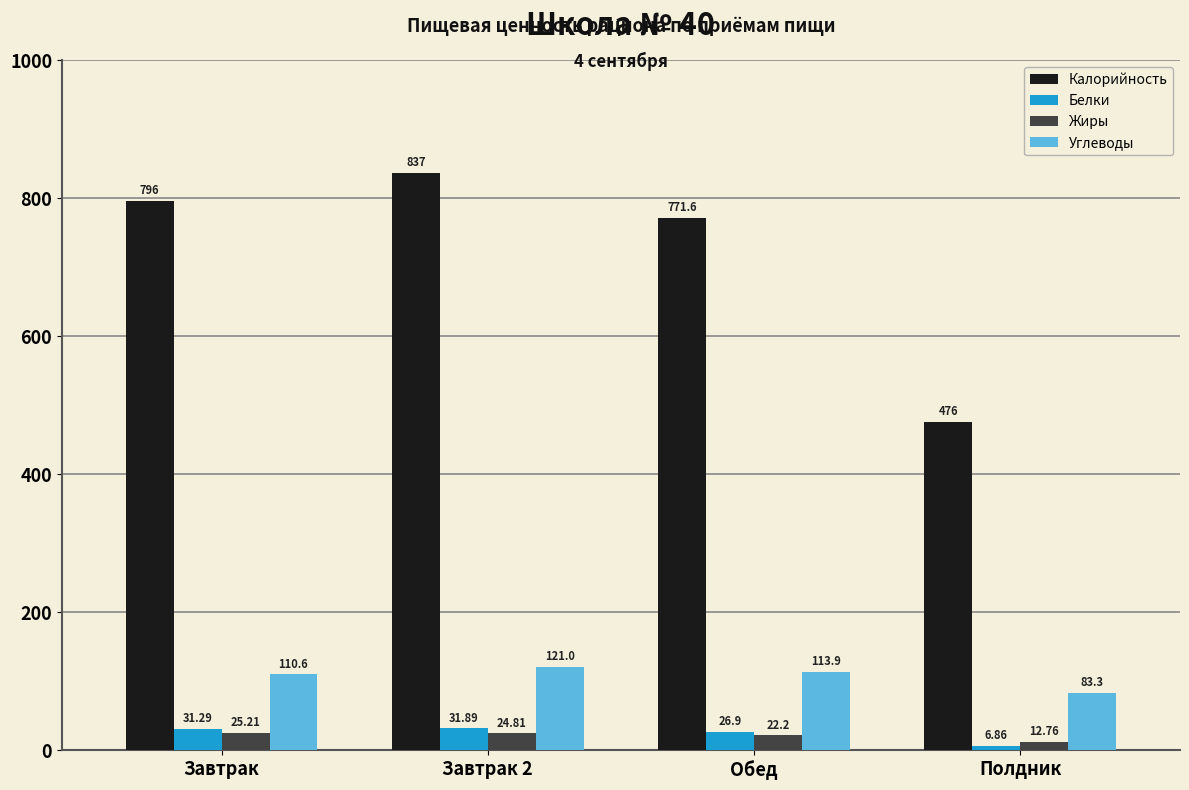

At which category is the sum across all series the highest?

Завтрак 2